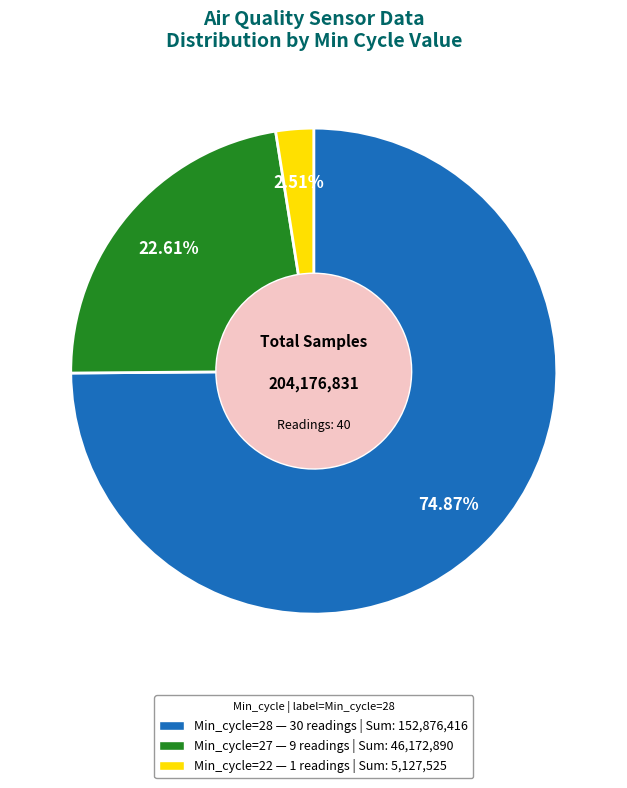

Which has a higher value, Min_cycle=28 or Min_cycle=22?

Min_cycle=28